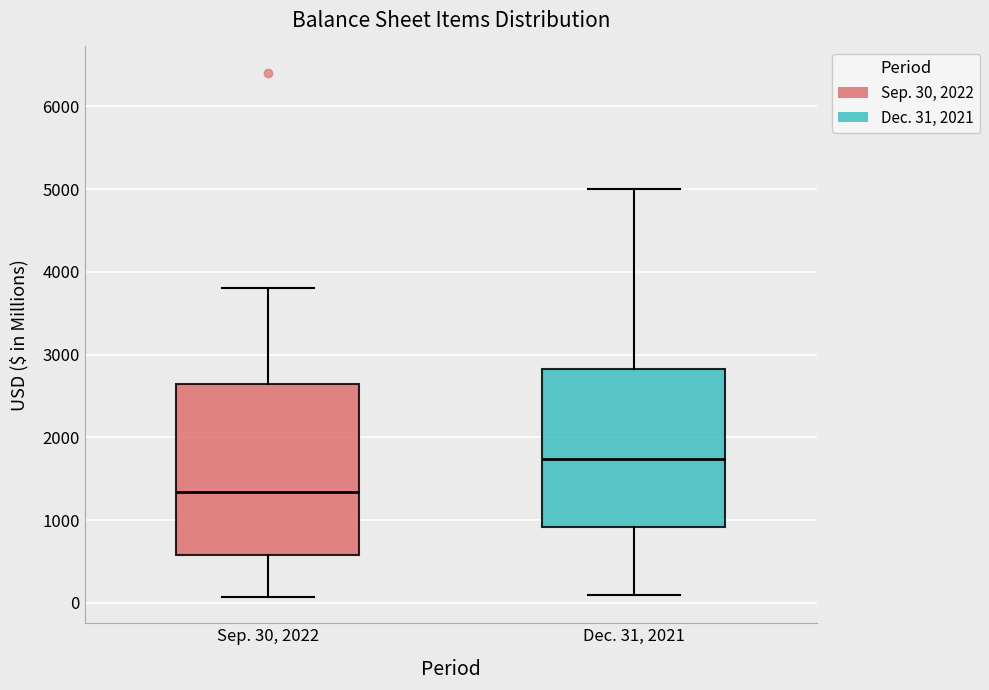

Reading left to right, read every box against the y-axis: the position of its median line, the range the box covers, and the ends of its whiskers. The values are not printed on the chart, so give them approximately, as read against the axis.

Sep. 30, 2022: median 1300, box 600 to 2600, whiskers 100 to 3800
Dec. 31, 2021: median 1700, box 900 to 2800, whiskers 100 to 5000